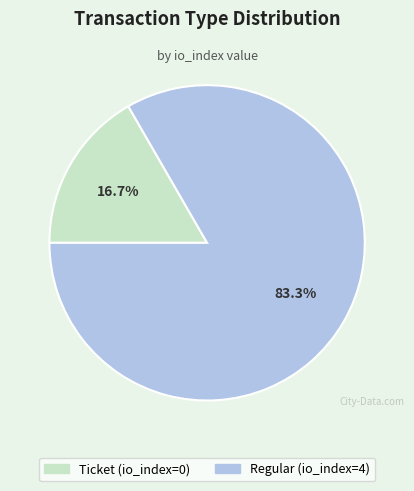

What is the smallest slice in the pie chart?

Ticket